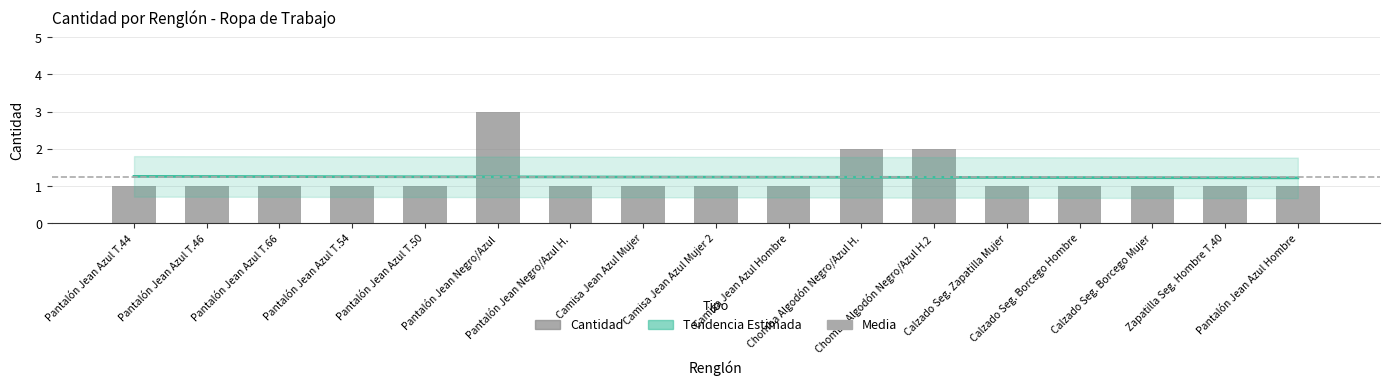

What is the value of the 2nd bar from the left?

1